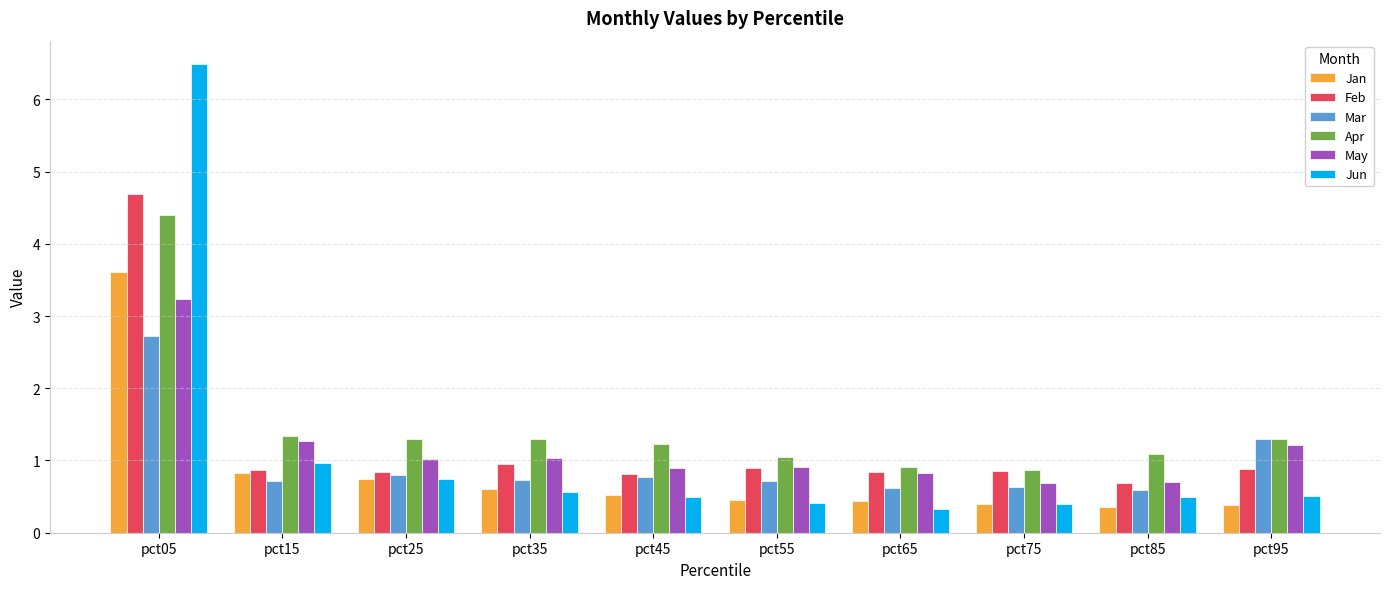

At which category is the sum across all series the highest?

pct05